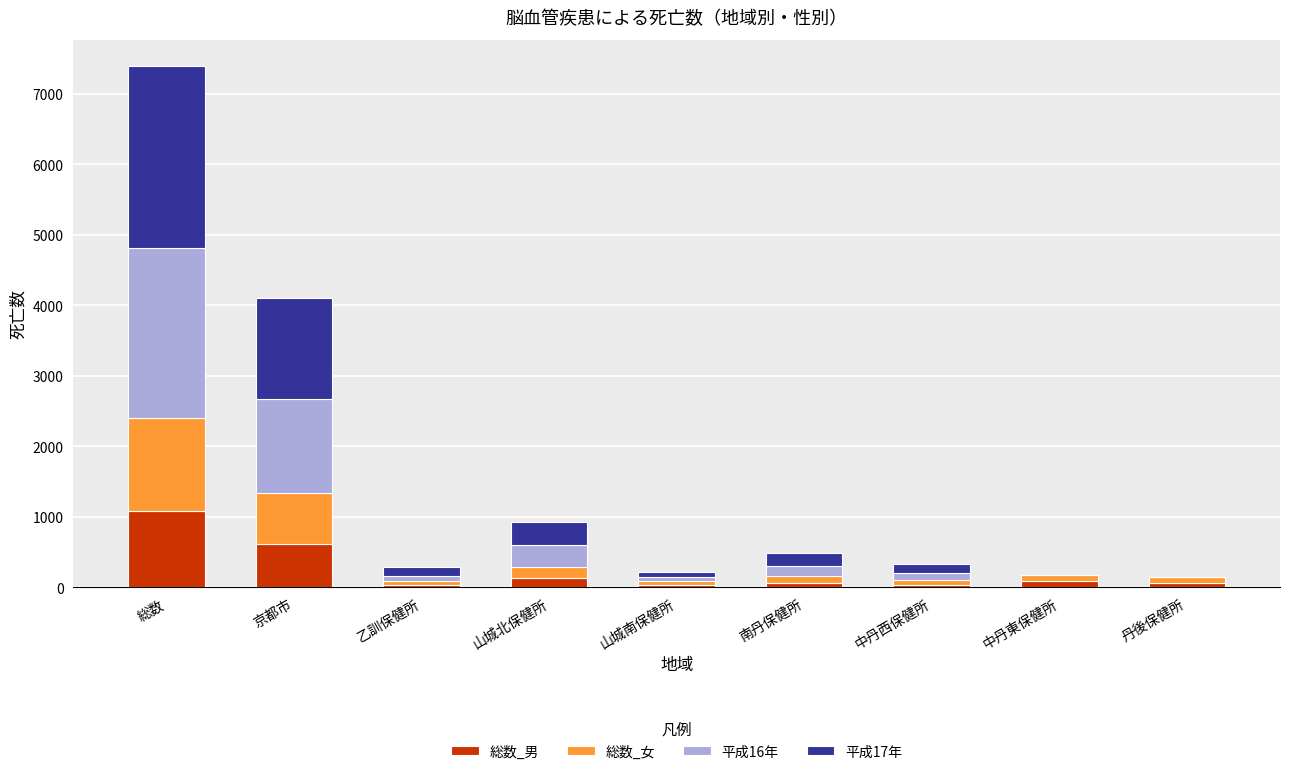

What are all the series names shown in the legend?

総数_男, 総数_女, 平成16年, 平成17年